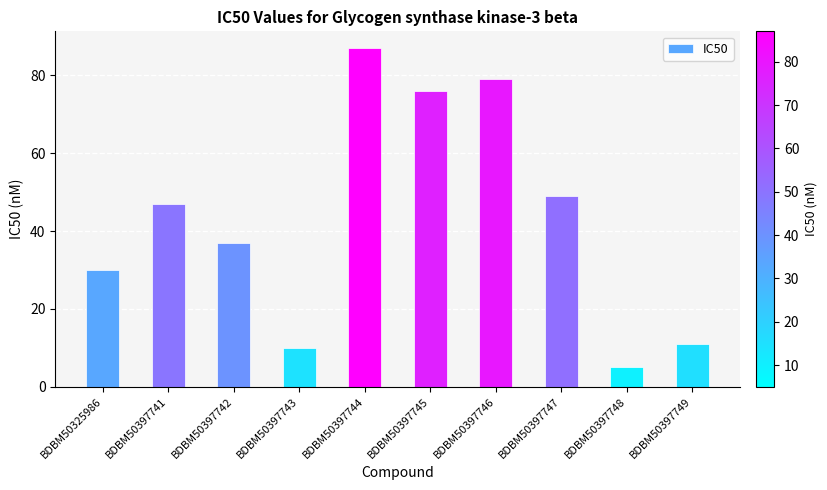

What is the sum of the values at BDBM50397748 and BDBM50397746?

84